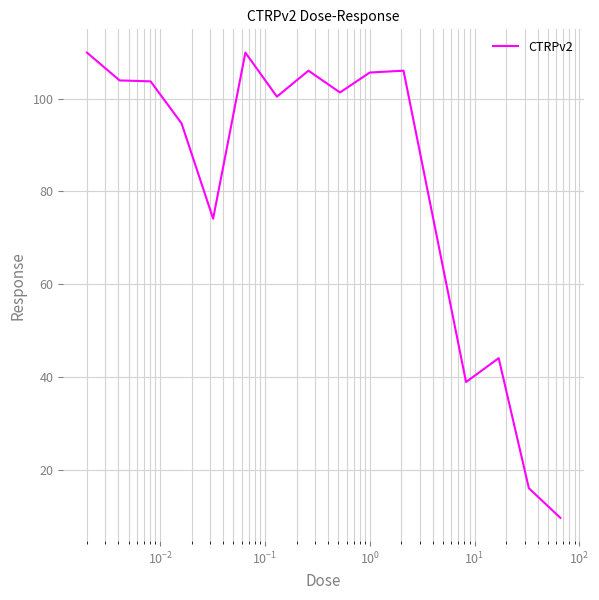

What is the smallest value displayed?

9.6